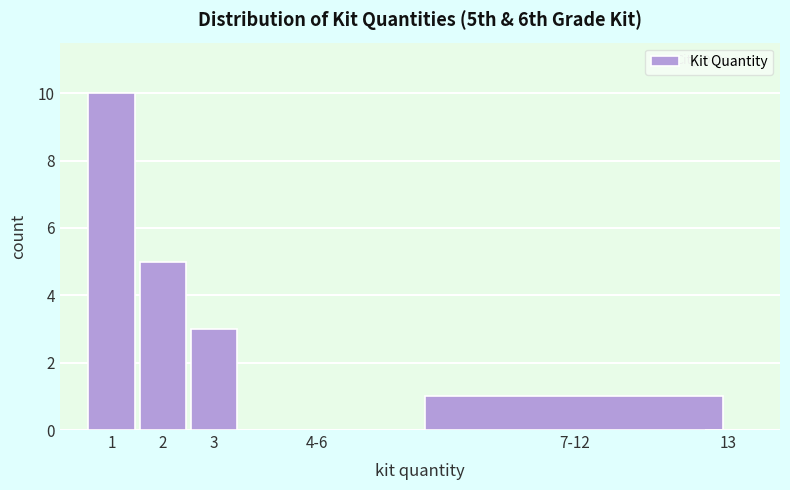

Reading left to right, transcribe all the data shown in this chart.

1=10	2=5	3=3	4-6=0	7-12=1	13=0